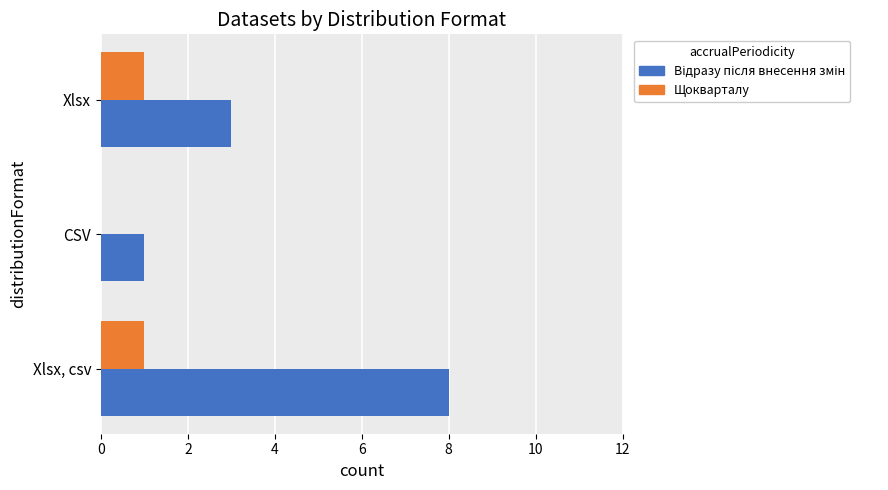

True or false: Щокварталу has a value of 1 at Xlsx, csv.

True